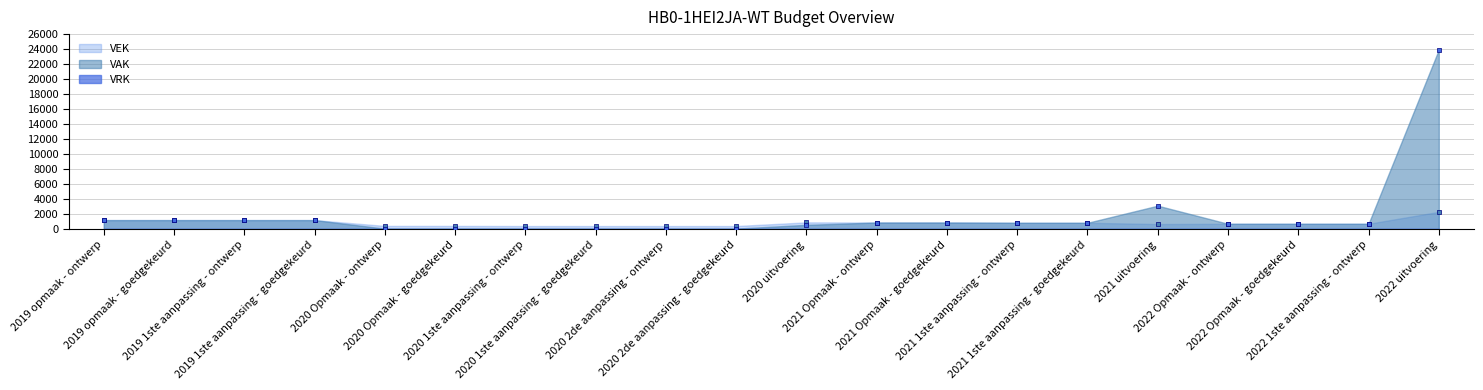

At which category is the sum across all series the highest?

2022 uitvoering